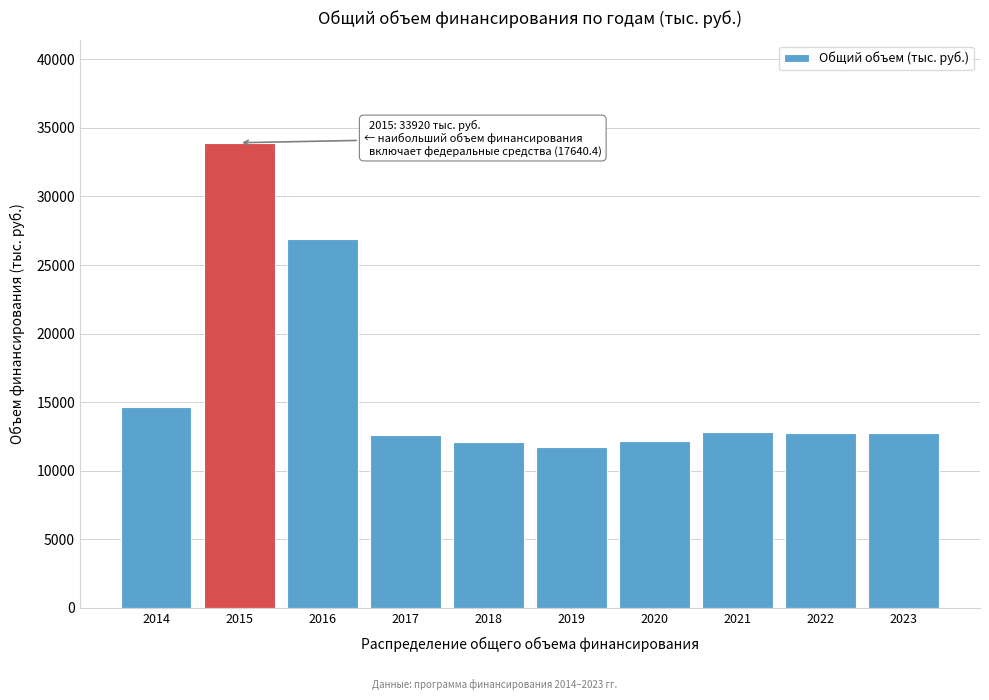

True or false: the data shows 22236.0 at 2022.

False